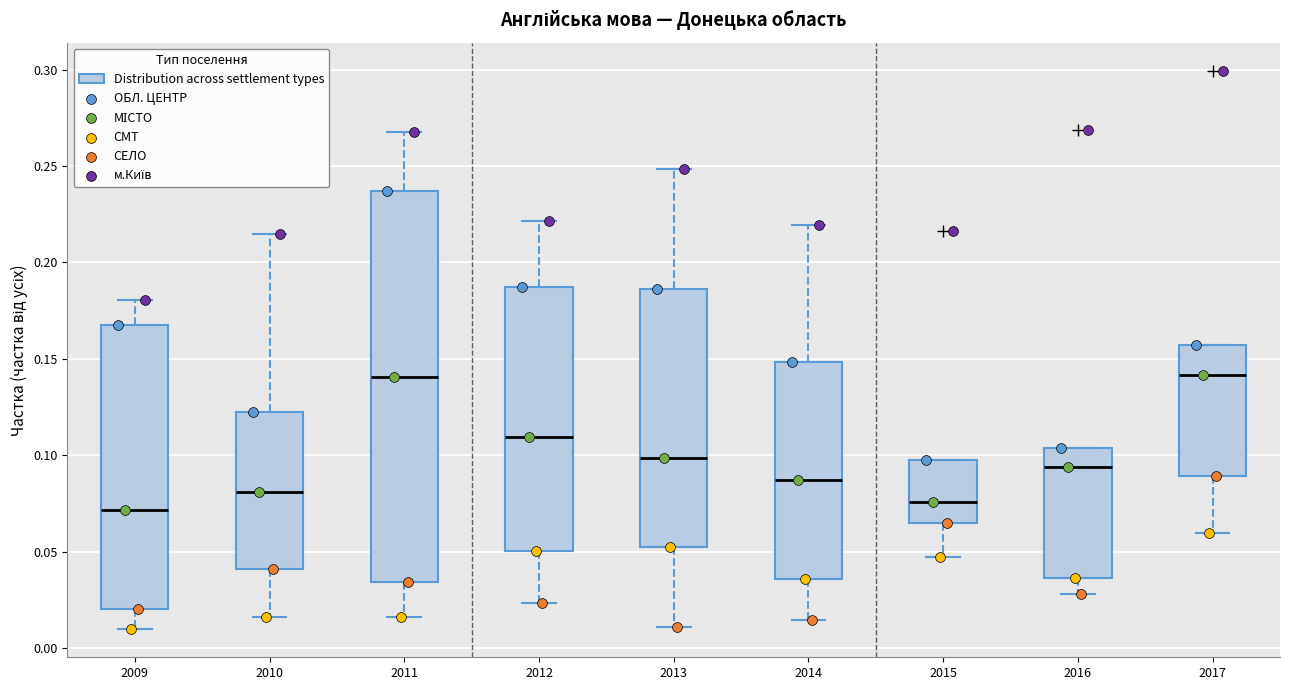

Reading left to right, transcribe this box plot: for each box, give where its median line is, the range the box spans, and where its two whiskers end, as read against the y-axis. The values are not printed on the chart, so give them approximately, as read against the axis.

2009: median 0.070, box 0.020 to 0.170, whiskers 0.010 to 0.180
2010: median 0.080, box 0.040 to 0.125, whiskers 0.015 to 0.215
2011: median 0.140, box 0.035 to 0.235, whiskers 0.015 to 0.270
2012: median 0.110, box 0.050 to 0.185, whiskers 0.025 to 0.220
2013: median 0.100, box 0.055 to 0.185, whiskers 0.010 to 0.250
2014: median 0.085, box 0.035 to 0.150, whiskers 0.015 to 0.220
2015: median 0.075, box 0.065 to 0.100, whiskers 0.045 to 0.100
2016: median 0.095, box 0.035 to 0.105, whiskers 0.030 to 0.105
2017: median 0.140, box 0.090 to 0.155, whiskers 0.060 to 0.155